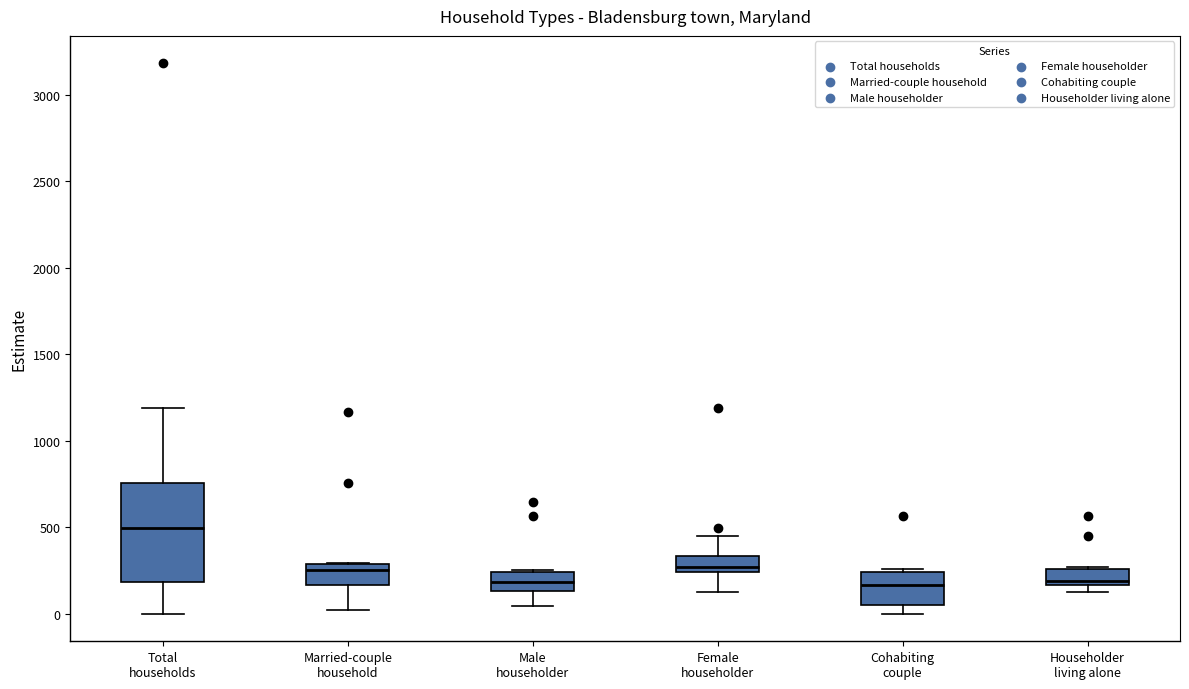

Reading left to right, read every box against the y-axis: the position of its median line, the range the box covers, and the ends of its whiskers. The values are not printed on the chart, so give them approximately, as read against the axis.

Total households: median 500, box 200 to 750, whiskers 0 to 1200
Married-couple household: median 250, box 150 to 300, whiskers 0 to 300
Male householder: median 200, box 150 to 250, whiskers 50 to 250
Female householder: median 250 (inside the box), box 250 to 350, whiskers 100 to 450
Cohabiting couple: median 150, box 50 to 250, whiskers 0 to 250 (just above the box's upper edge)
Householder living alone: median 200, box 150 to 250, whiskers 100 to 250